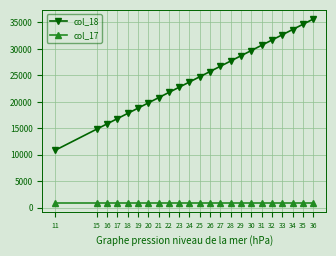

What is the difference between the col_18 values at 28 and 11?

16830